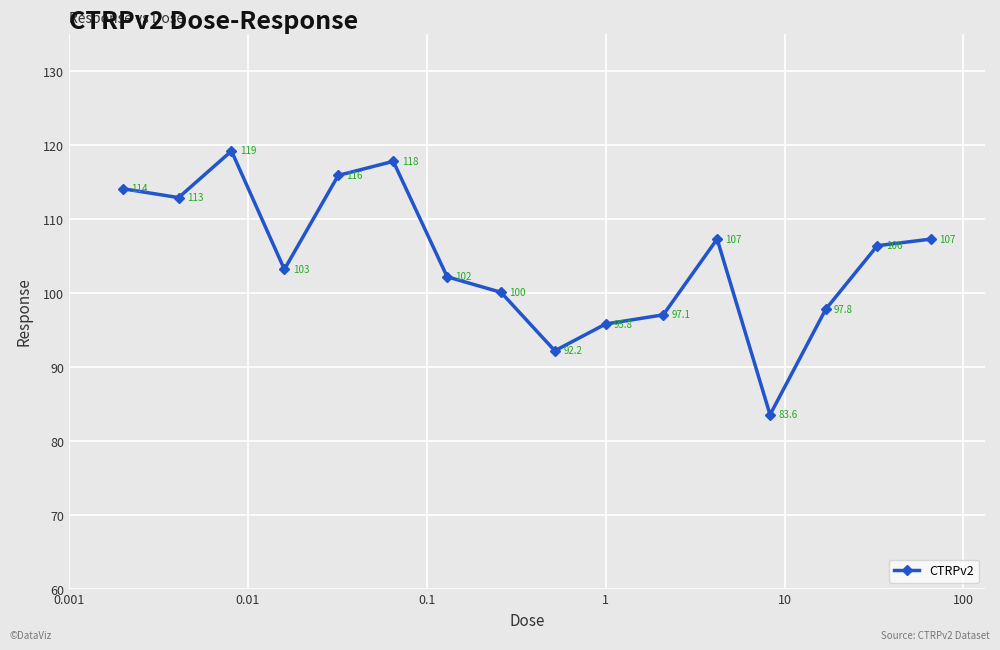

What is the difference between the maximum and second lowest values?

27.0